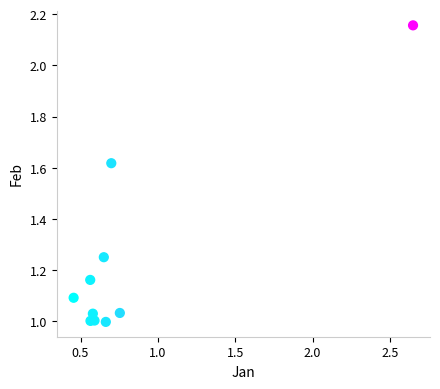

What is the average X value?

0.8